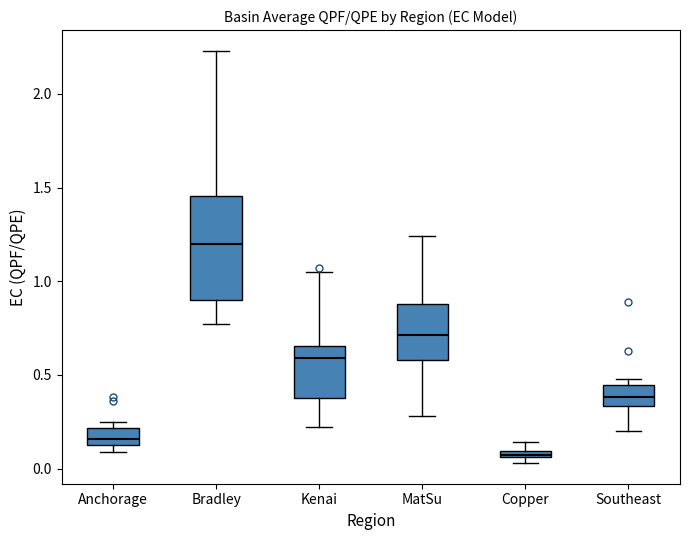

Comparing the boxes themselves (not the whiskers), which one is the tallest?

Bradley